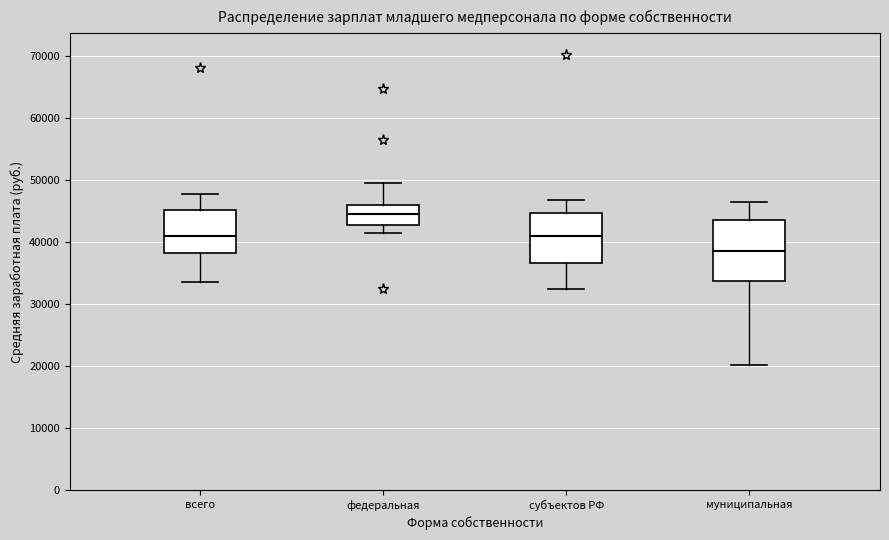

Where does the median line of the box for всего sit on the y-axis? The values are not printed on the chart, so give them approximately, as read against the axis.

41000